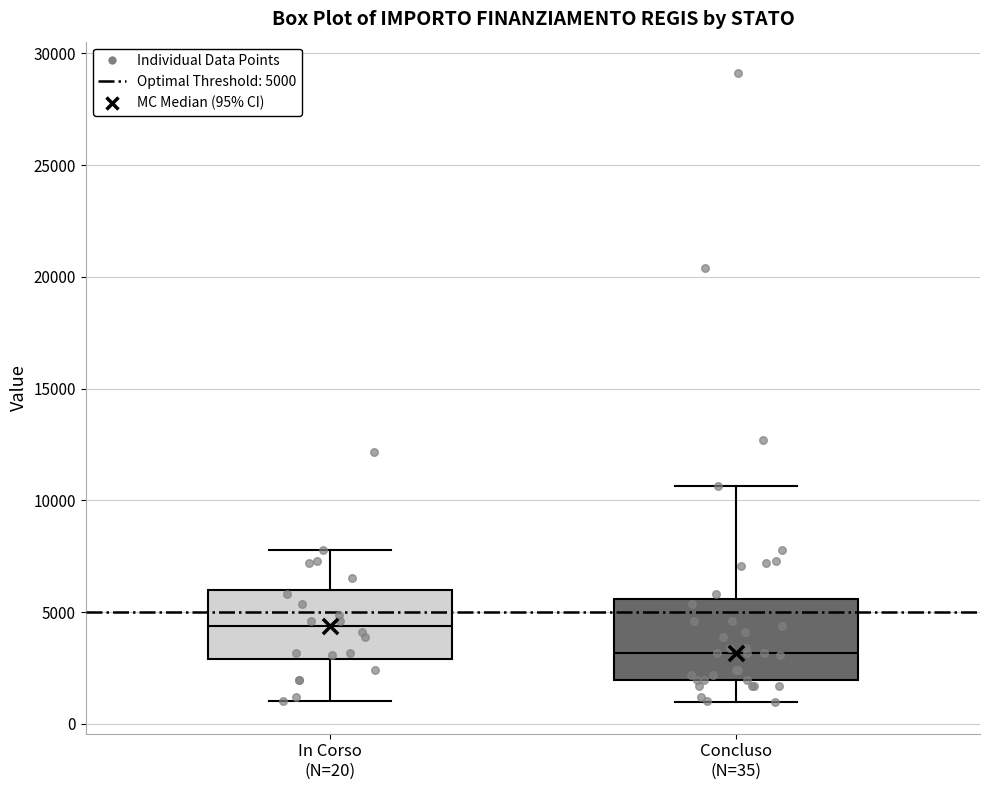

Reading left to right, read every box against the y-axis: the position of its median line, the range the box covers, and the ends of its whiskers. The values are not printed on the chart, so give them approximately, as read against the axis.

In Corso (N=20): median 4500, box 3000 to 6000, whiskers 1000 to 8000
Concluso (N=35): median 3000, box 2000 to 5500, whiskers 1000 to 10500